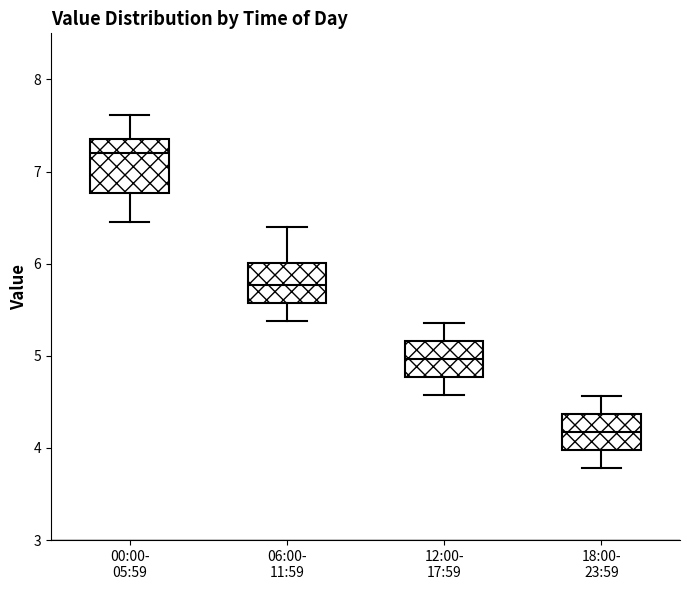

Reading left to right, read every box against the y-axis: the position of its median line, the range the box covers, and the ends of its whiskers. The values are not printed on the chart, so give them approximately, as read against the axis.

00:00- 05:59: median 7.2, box 6.8 to 7.4, whiskers 6.5 to 7.6
06:00- 11:59: median 5.8, box 5.6 to 6.0, whiskers 5.4 to 6.4
12:00- 17:59: median 5.0, box 4.8 to 5.2, whiskers 4.6 to 5.4
18:00- 23:59: median 4.2, box 4.0 to 4.4, whiskers 3.8 to 4.6